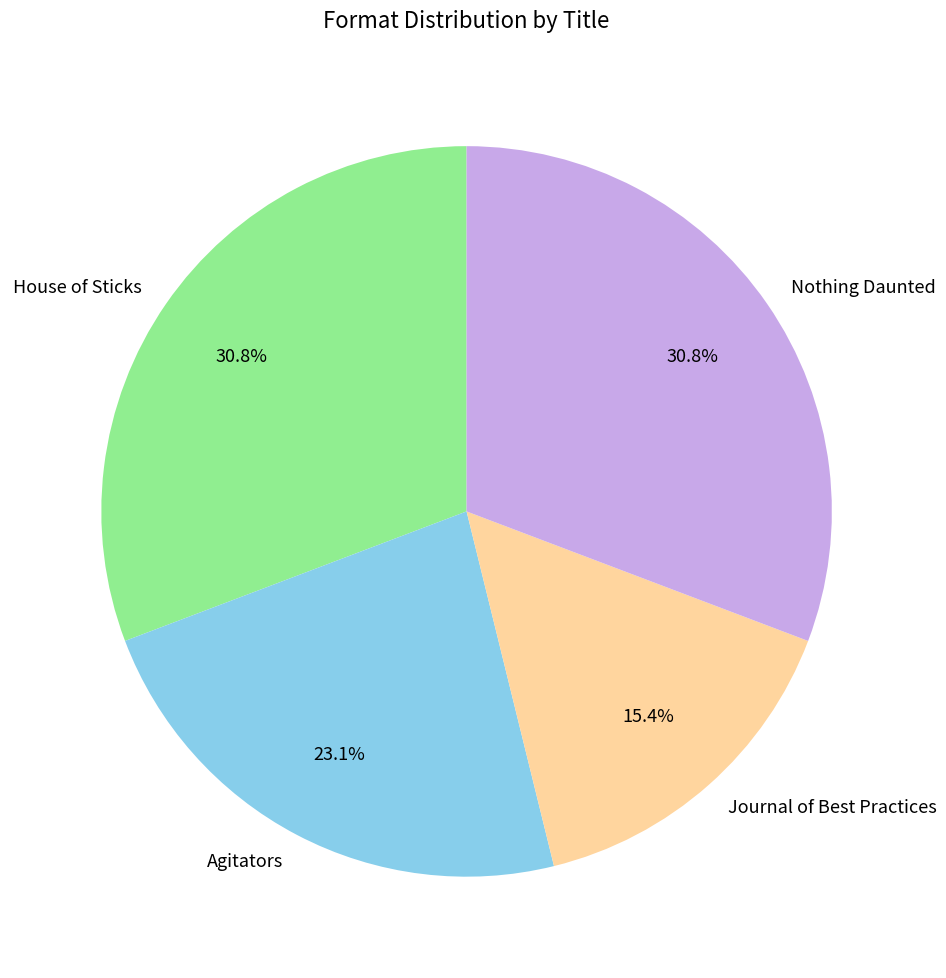

What is the ratio of the value at House of Sticks to the value at Nothing Daunted?

1.0